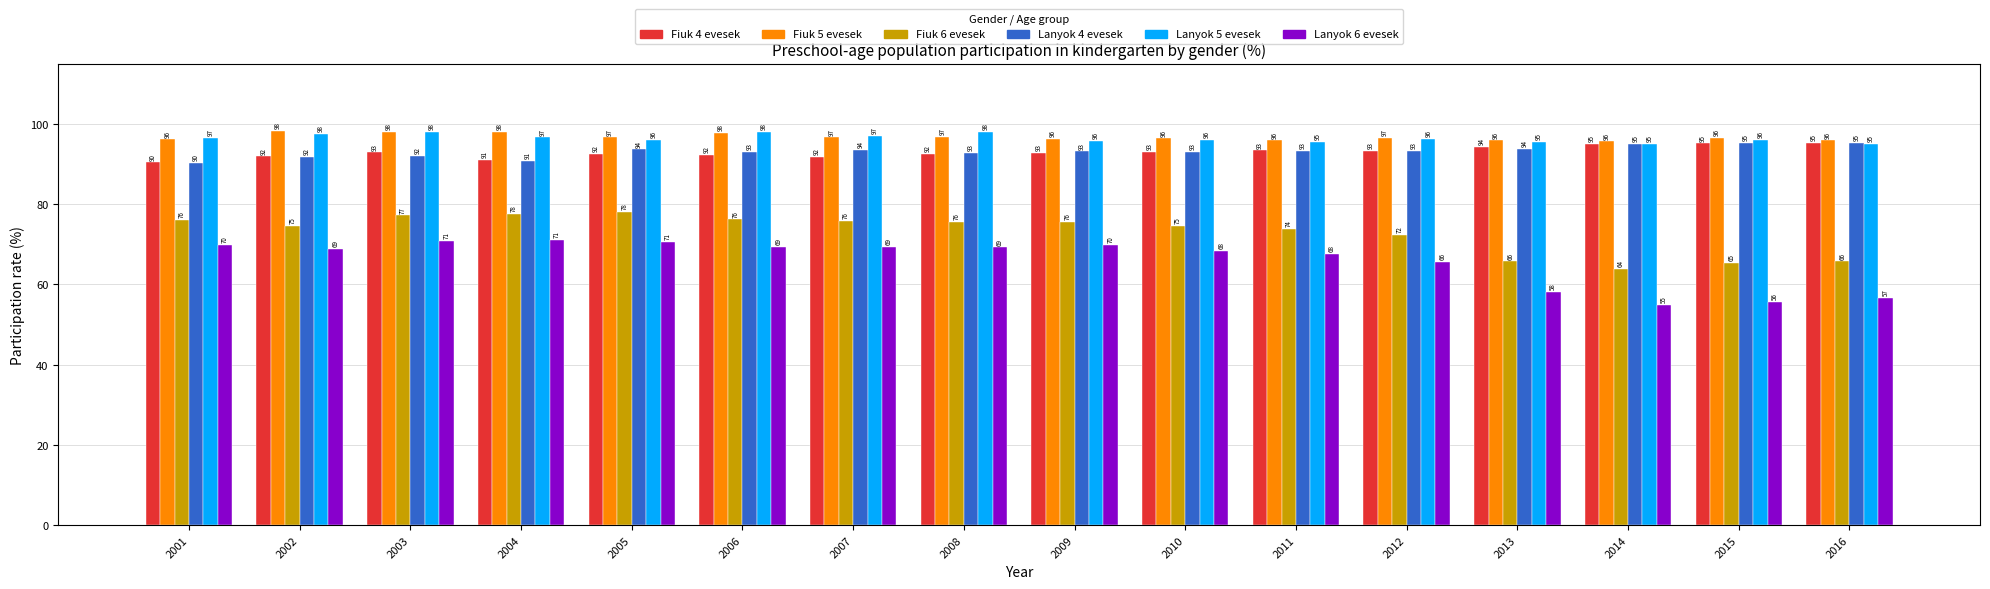

What is the maximum value shown in the chart?

98.2